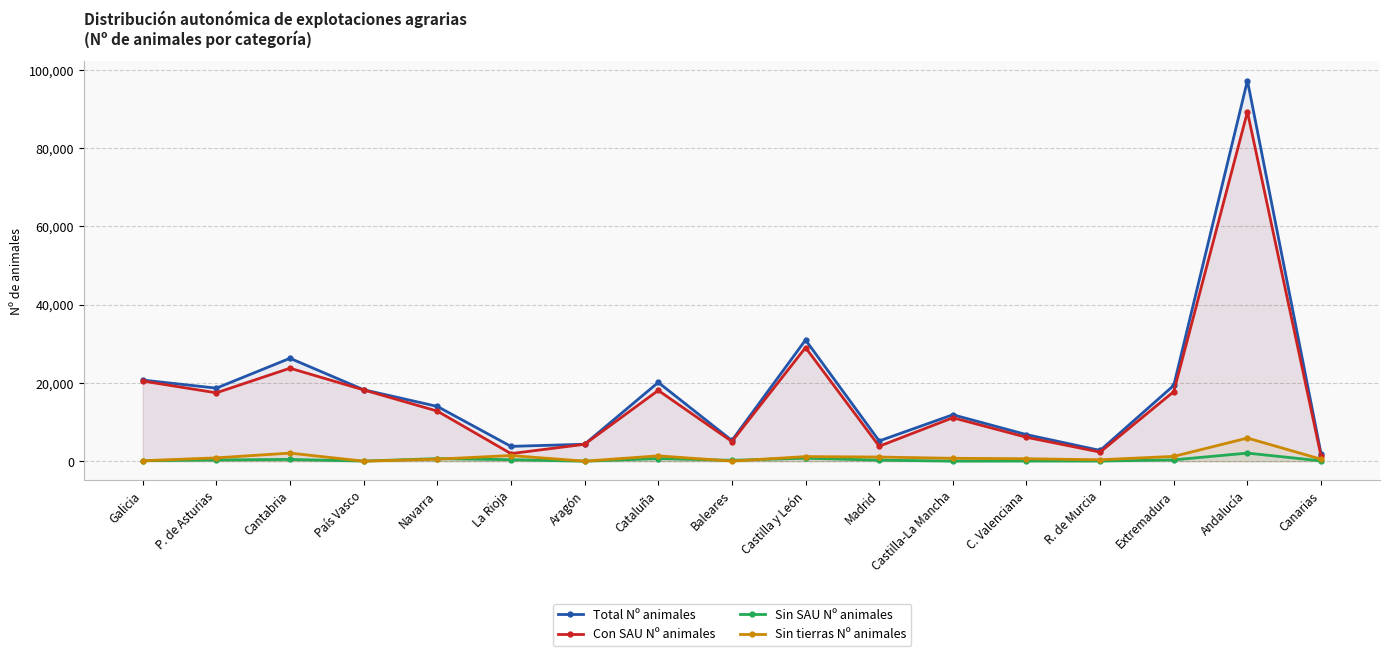

The value of Sin tierras Nº animales at P. de Asturias is 858. True or false?

True